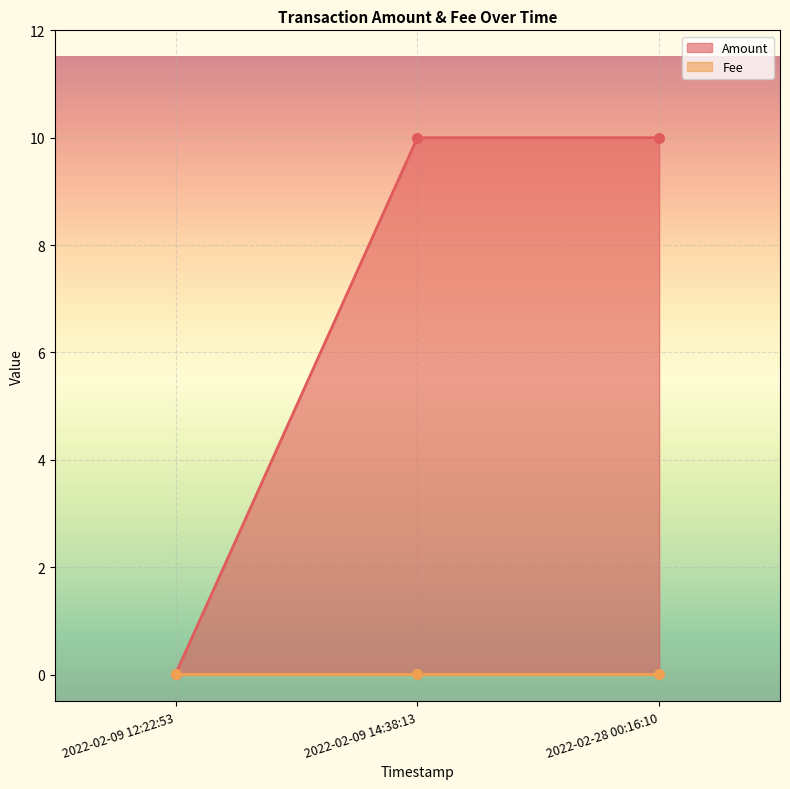

Between 2022-02-09 14:38:13 and 2022-02-09 12:22:53, which series saw the biggest shift?

Amount